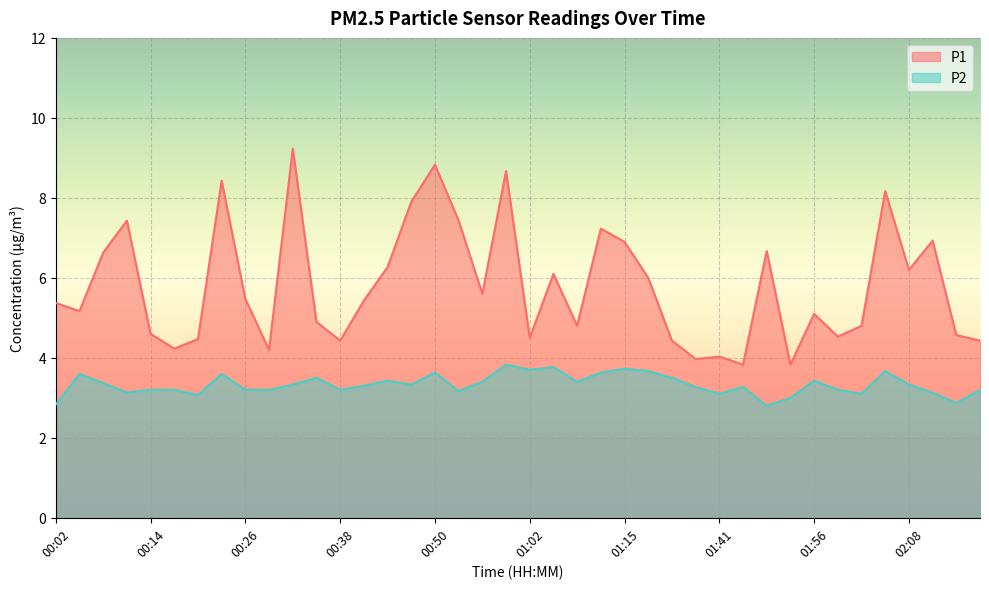

The P2 series shows 3.1 at 01:41. True or false?

True